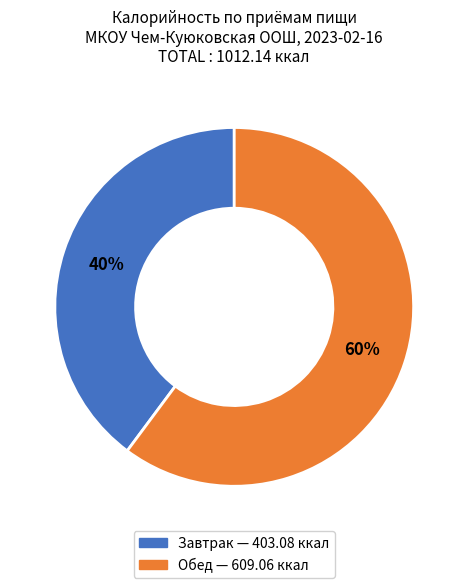

What is the largest slice in the pie chart?

Обед